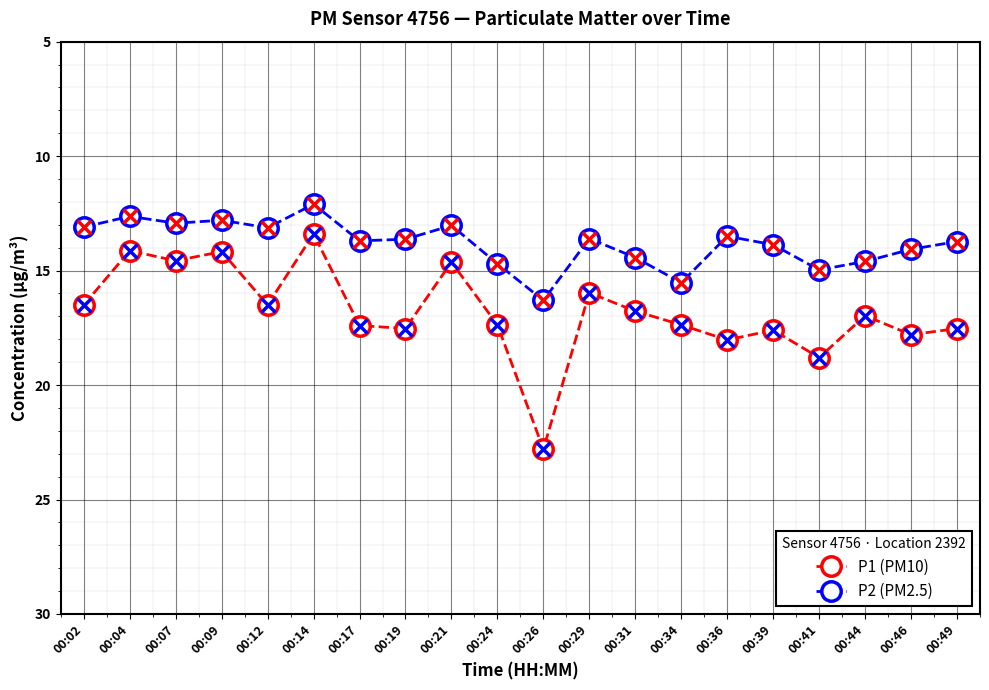

Rank the series at 00:26 from lowest to highest value.

P2 (PM2.5), P1 (PM10)